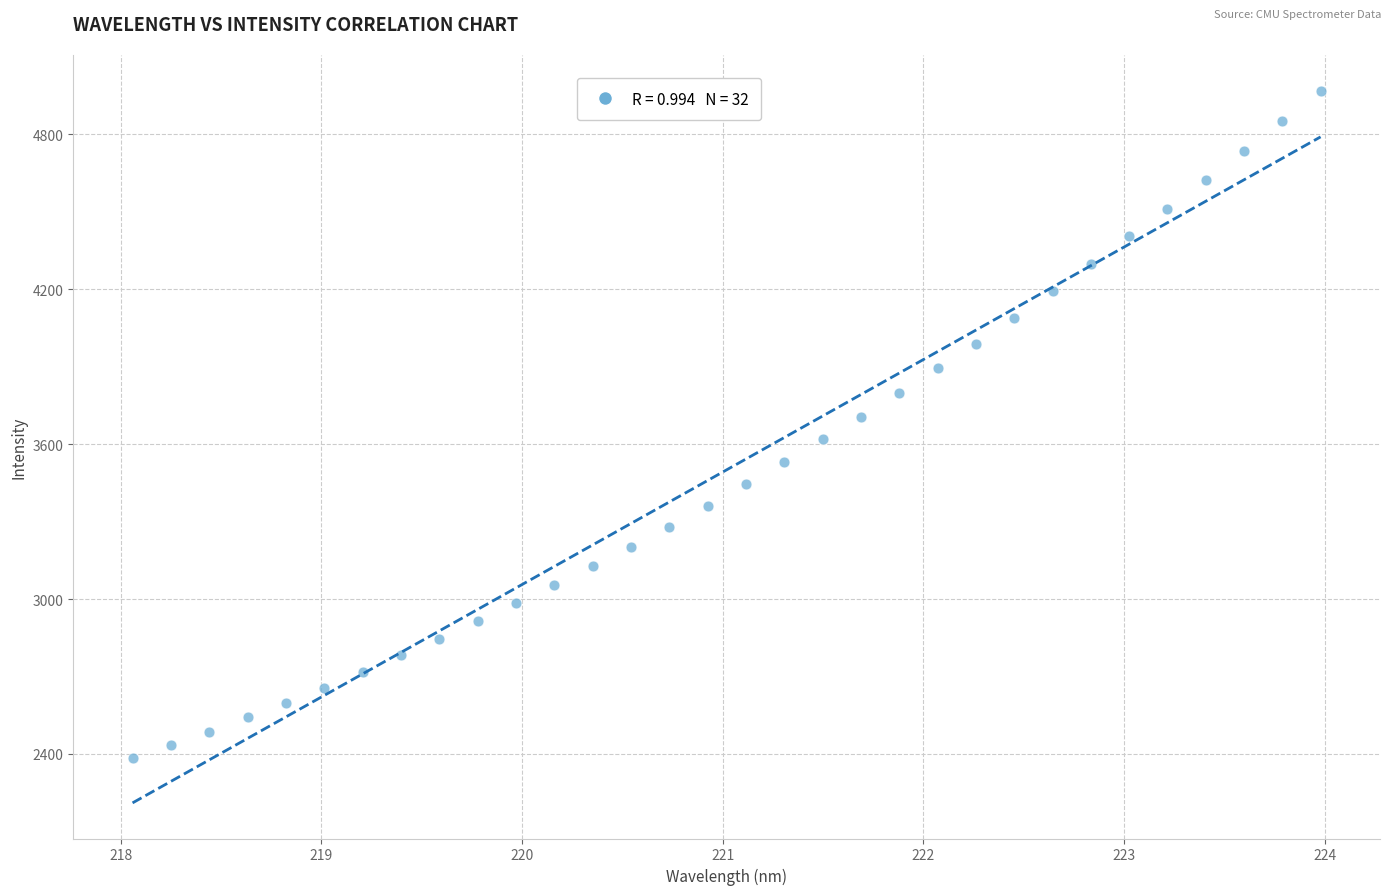

What is the range of Y values (max minus min)?

2585.4